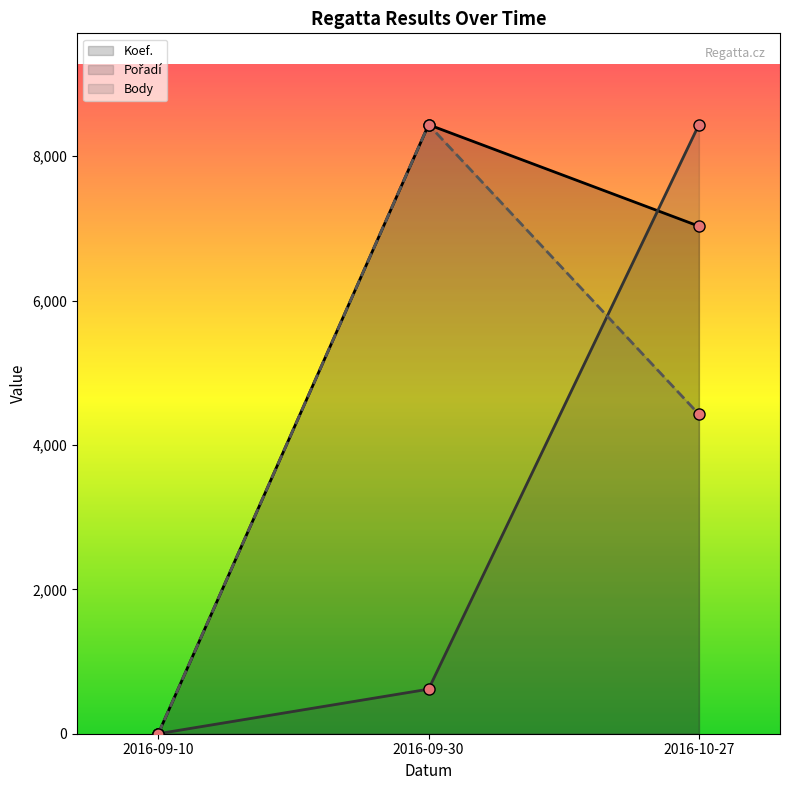

Which series has the largest total across all categories?

Koef.